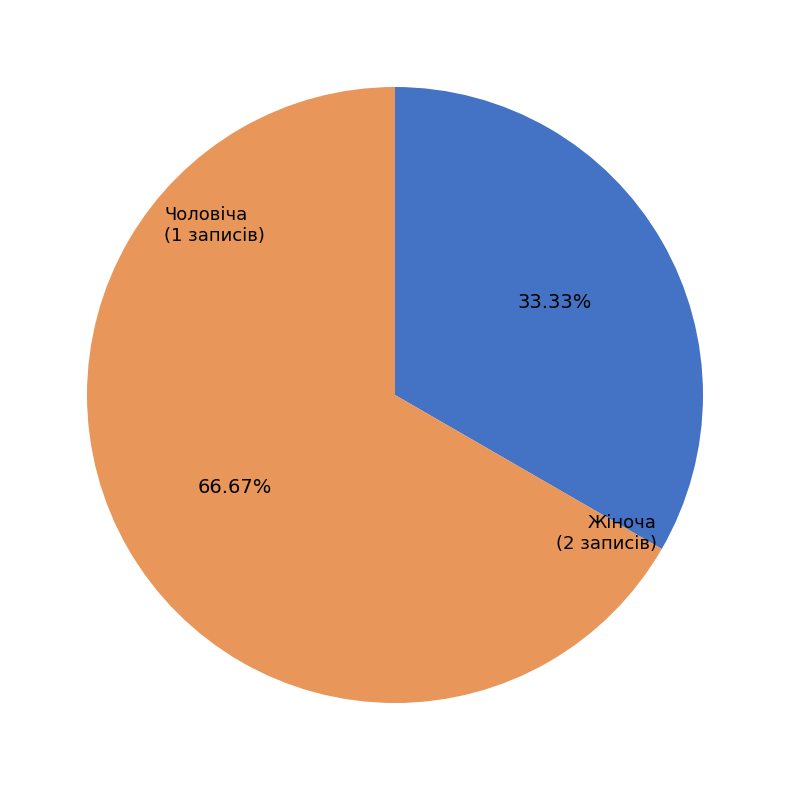

To the nearest percent, what percentage of the pie is Жіноча?

67%